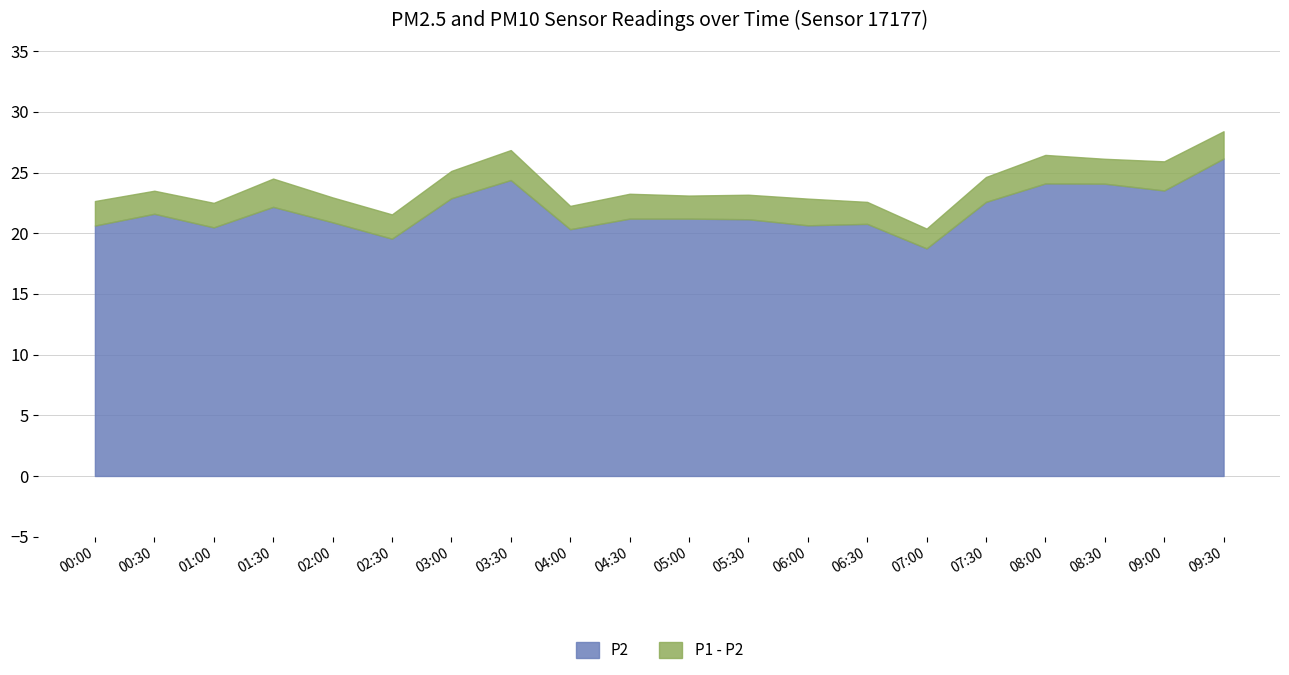

Which has a higher value, 01:00 or 01:30?

01:30